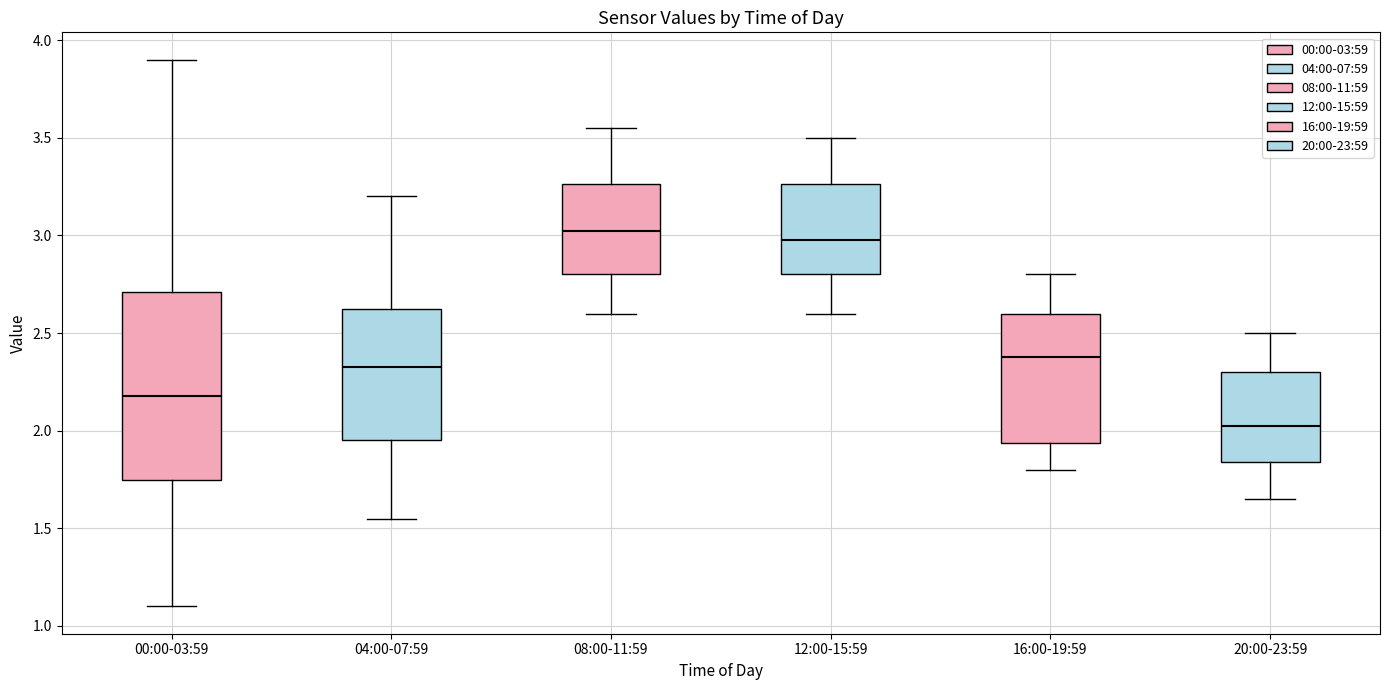

Comparing the boxes themselves (not the whiskers), which one is the tallest?

00:00-03:59